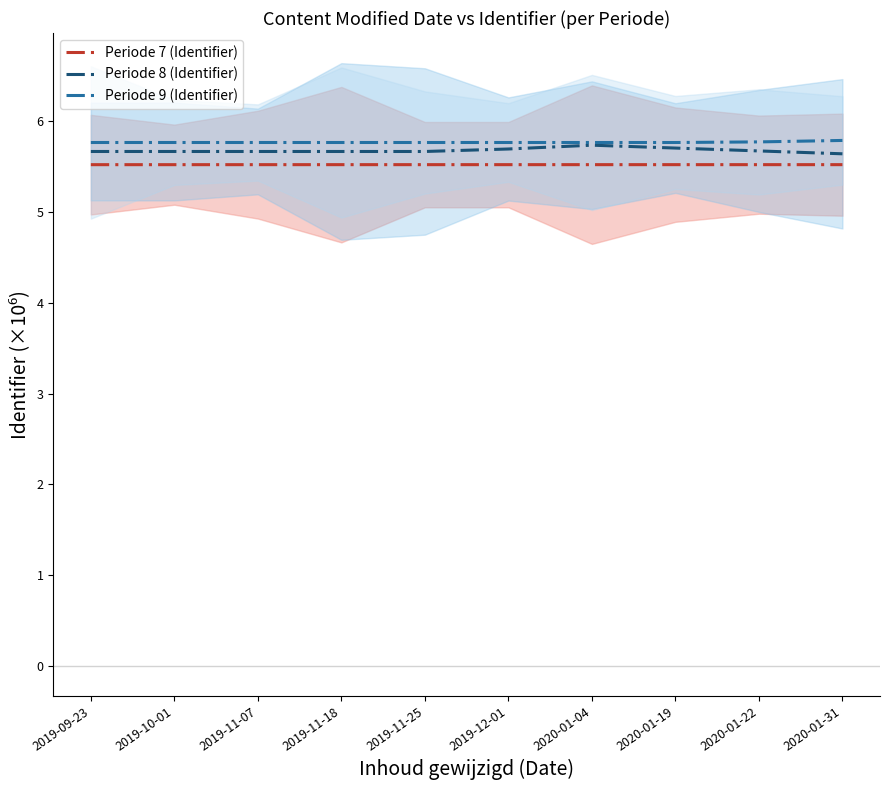

Reading left to right, transcribe all the data shown in this chart.

Periode 7 (Identifier): 5.5	5.5	5.5	5.5	5.5	5.5	5.5	5.5	5.5	5.5
Periode 8 (Identifier): 5.7	5.7	5.7	5.7	5.7	5.7	5.7	5.7	5.7	5.6
Periode 9 (Identifier): 5.8	5.8	5.8	5.8	5.8	5.8	5.8	5.8	5.8	5.8